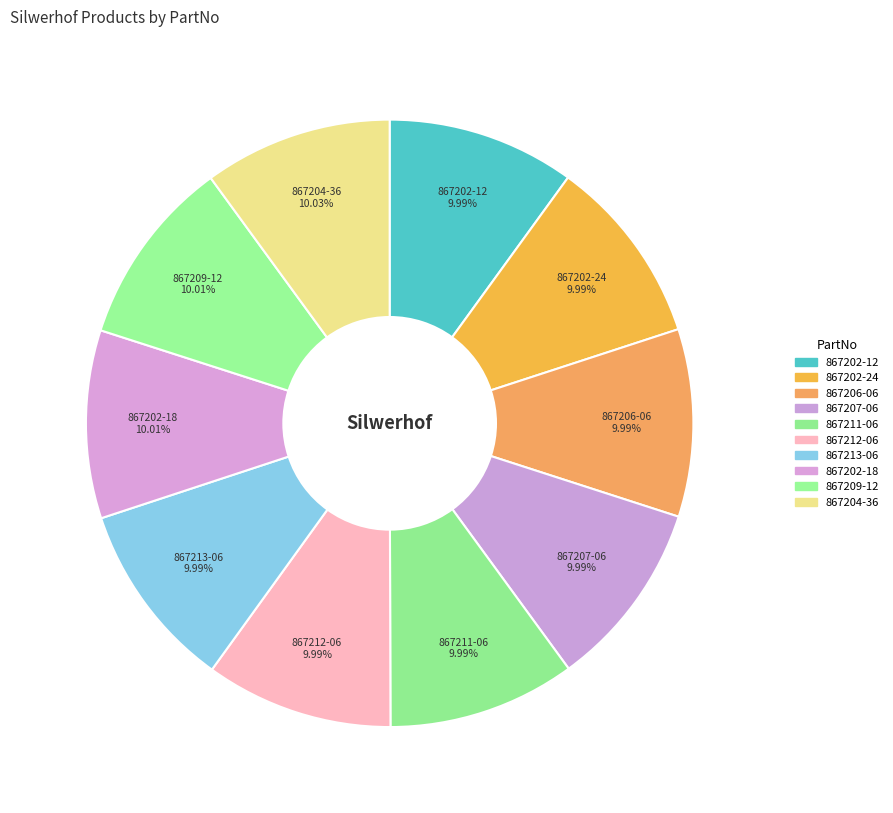

Count the number of slices in the pie.

10